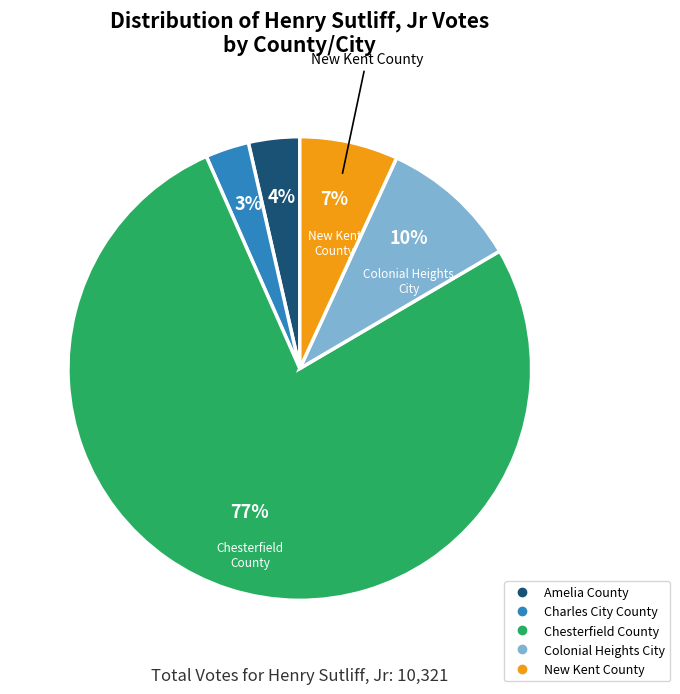

Rank the categories by value from highest to lowest.

Chesterfield County, Colonial Heights City, New Kent County, Amelia County, Charles City County